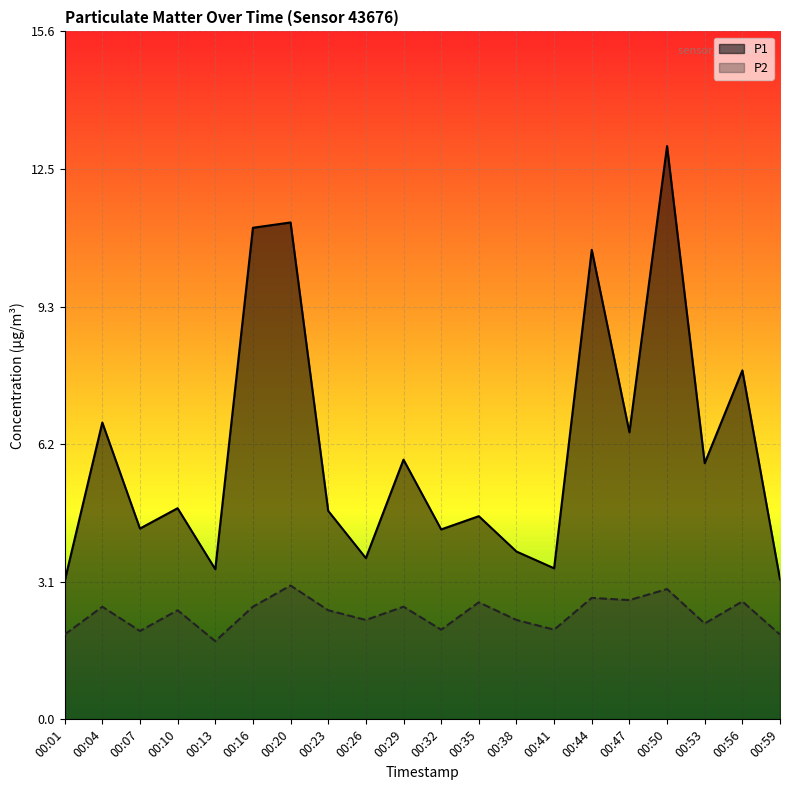

Which series has the widest spread of values?

P1